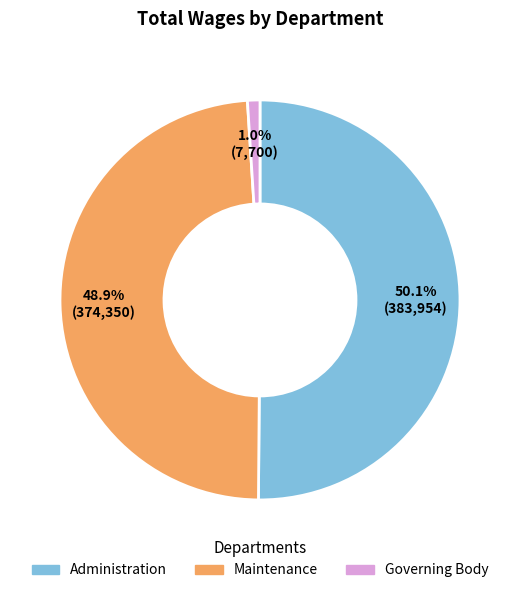

True or false: Maintenance accounts for 49% of the total.

True